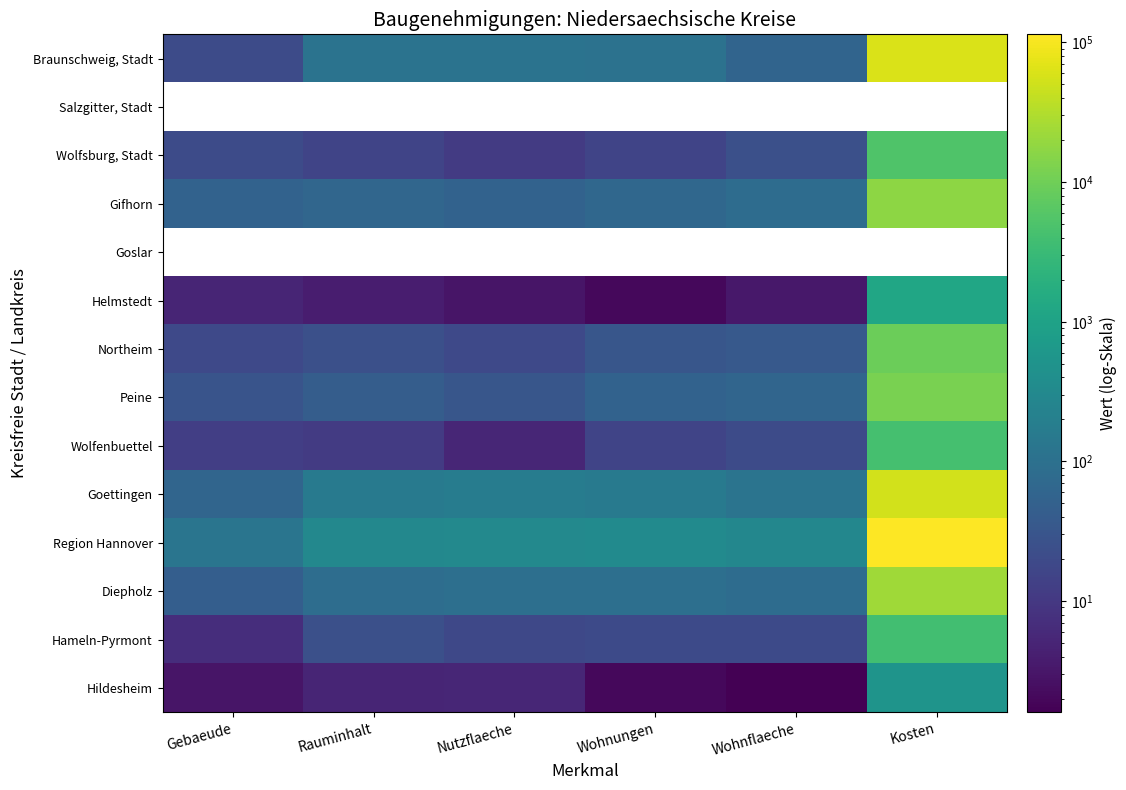

Which series changed the most between Rauminhalt and Wohnungen?

Region Hannover